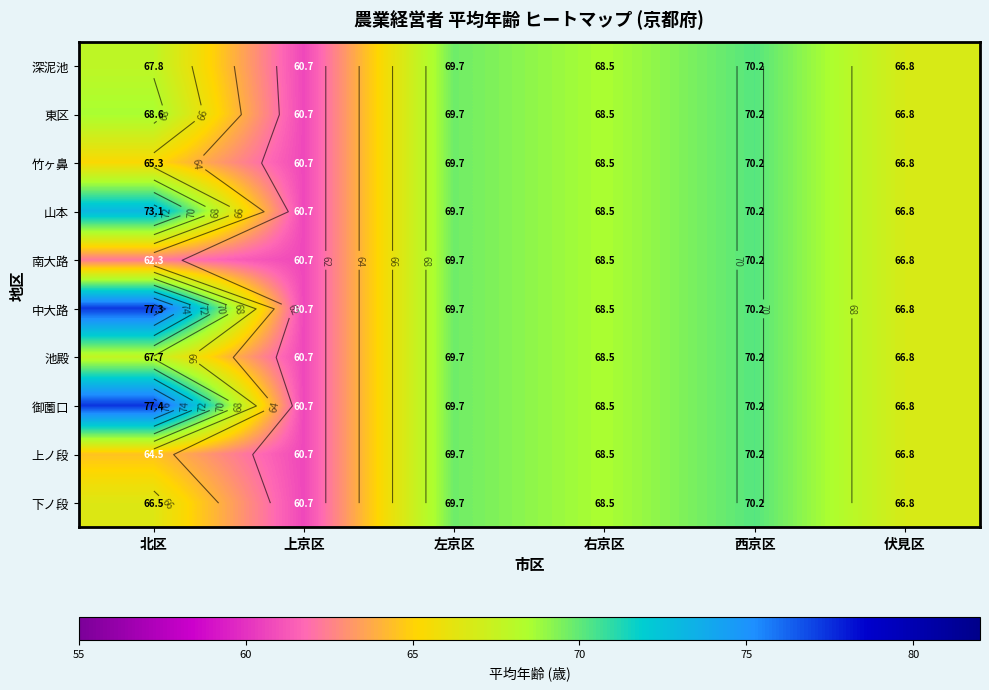

Which series changed the most between 北区 and 右京区?

御薗口